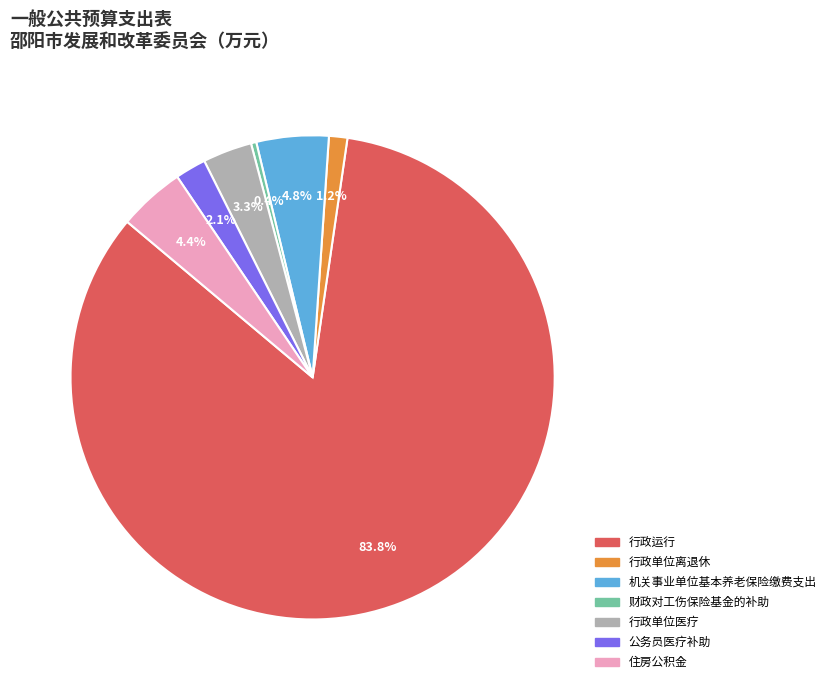

Is 住房公积金 the majority of the pie?

No